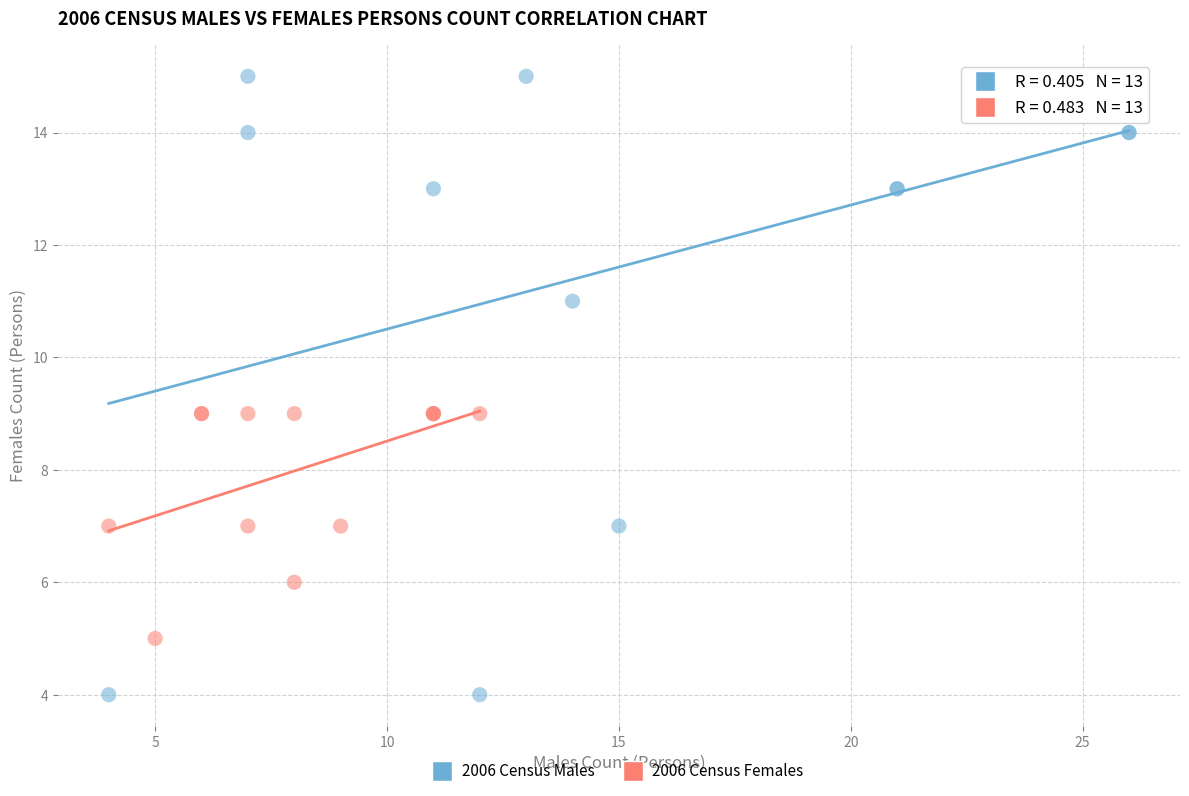

Which series reaches the minimum Y coordinate?

2006 Census Males